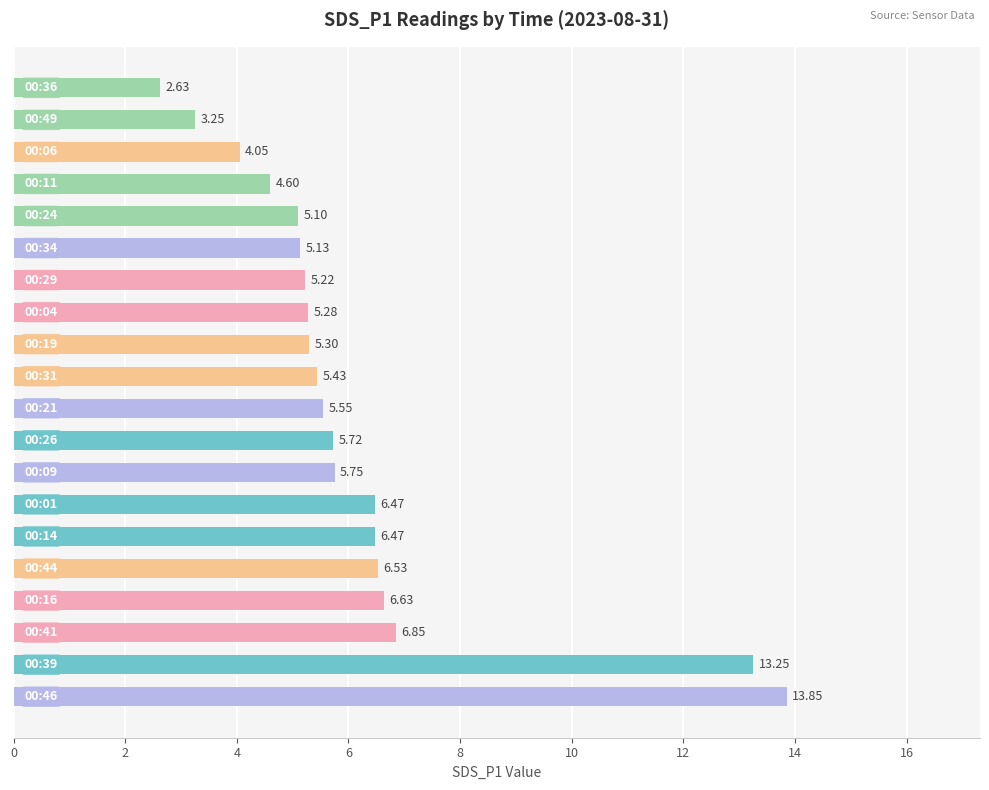

Does the chart contain stacked bars?

No